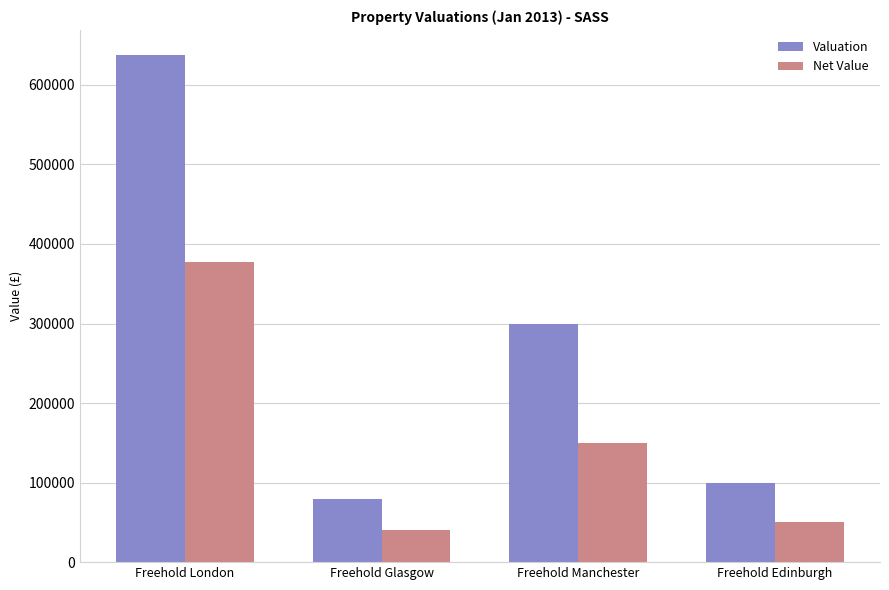

What is the sum of the Net Value values at Freehold Glasgow and Freehold London?

417859.6